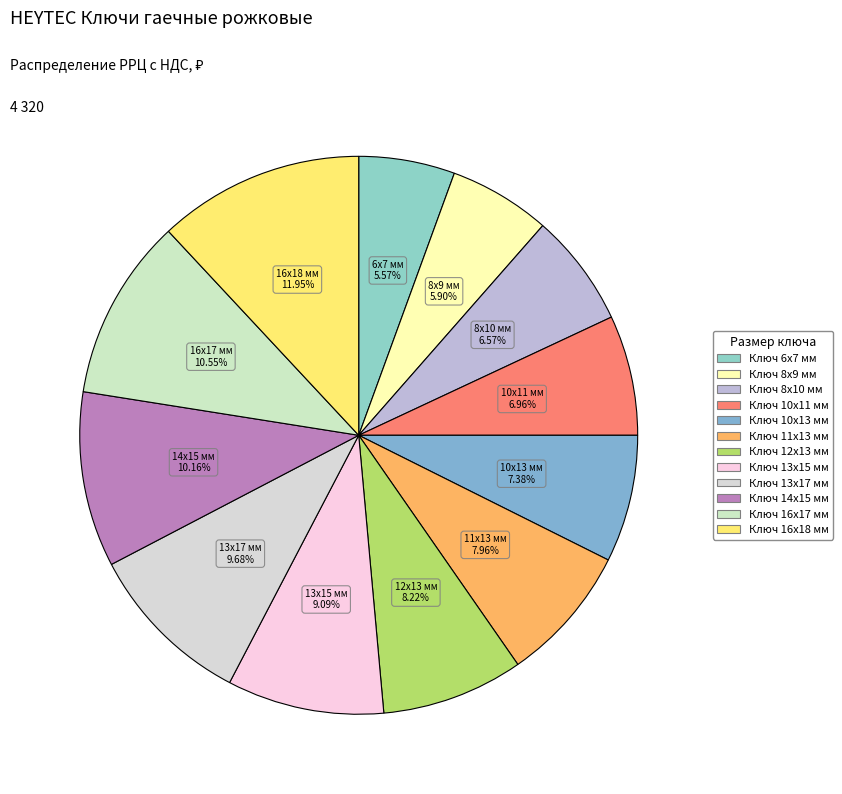

Is it true that Ключ 13х17 мм is 22% of the pie?

False